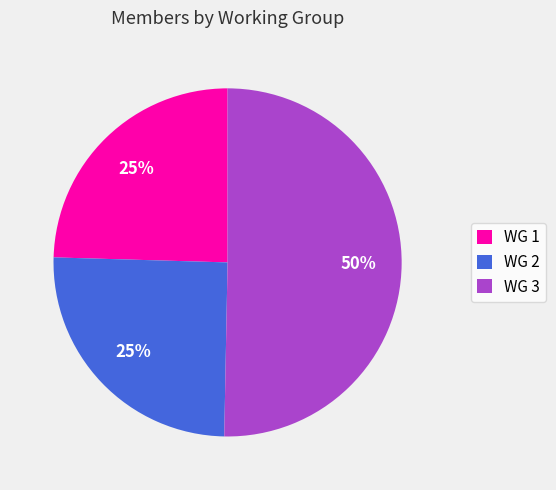

To the nearest percent, what portion does WG 2 represent?

25%